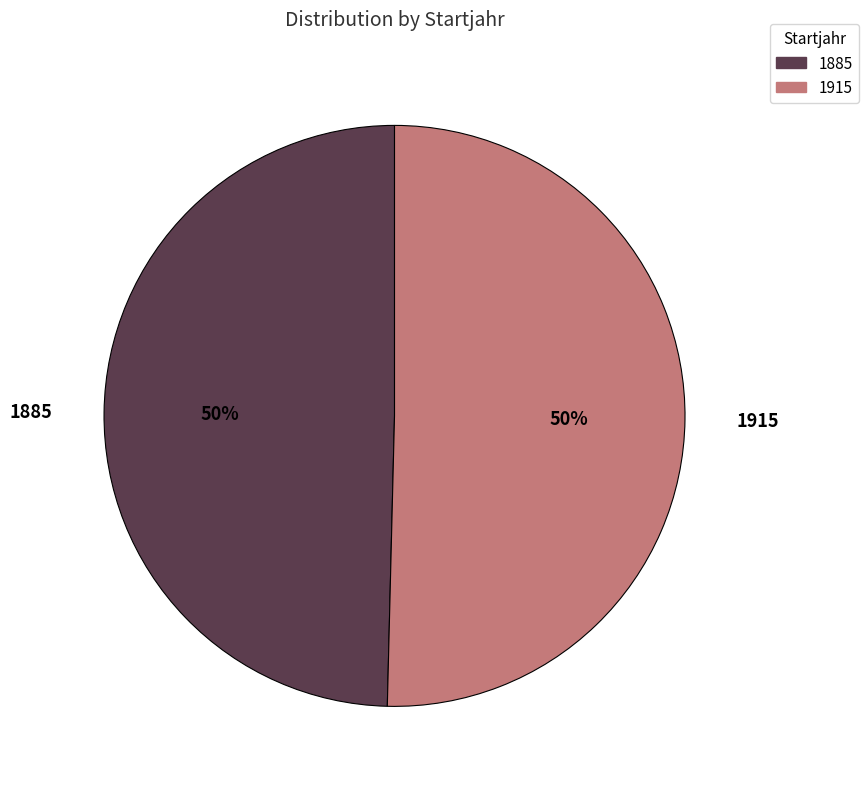

Which has a higher value, 1915 or 1885?

1915